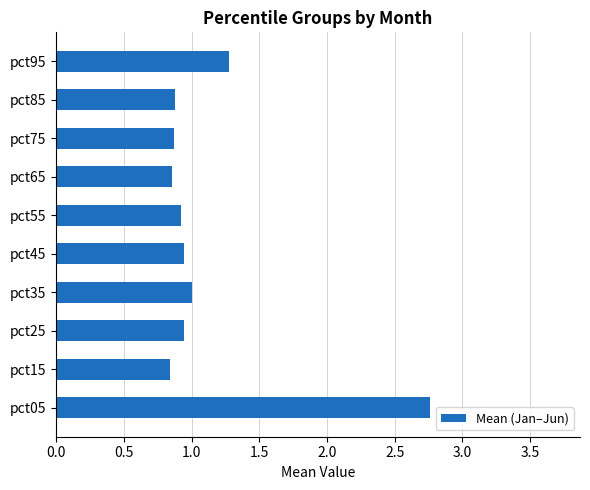

The value at pct75 is 0.9. True or false?

True